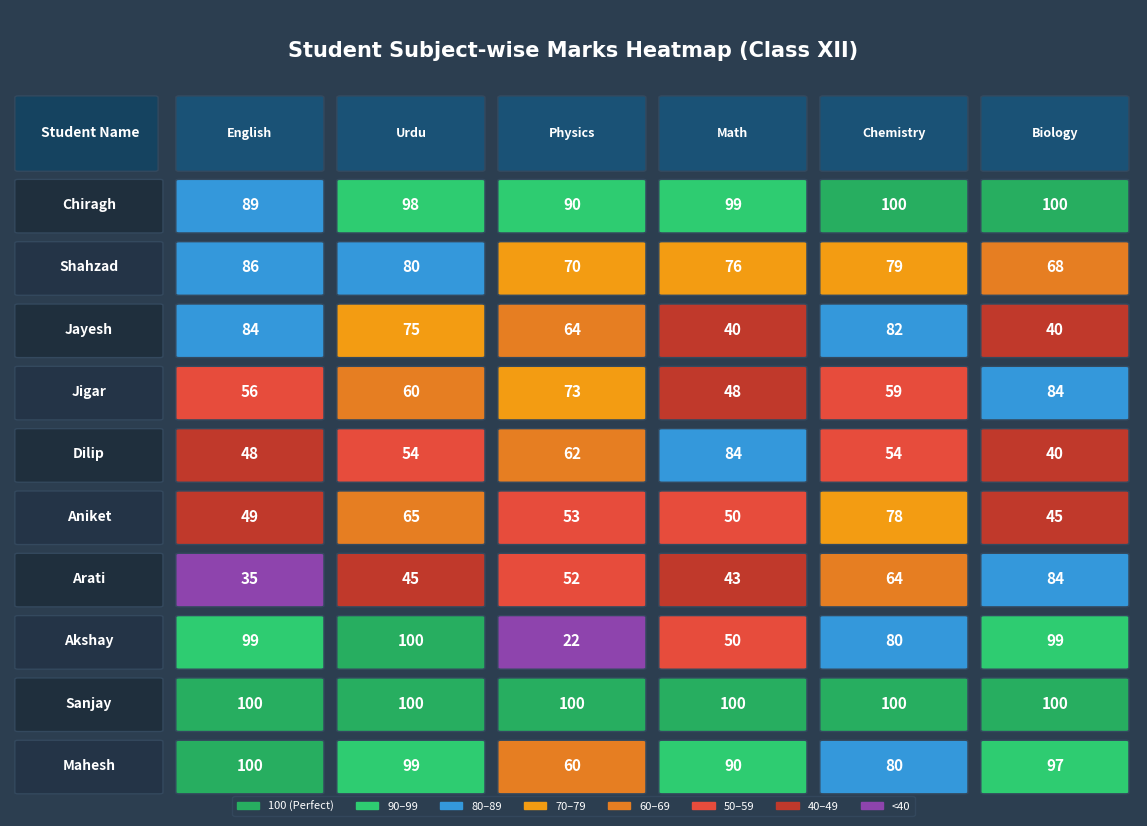

Rank the series by their maximum value, from highest to lowest.

Chiragh, Akshay, Sanjay, Mahesh, Shahzad, Jayesh, Jigar, Dilip, Arati, Aniket